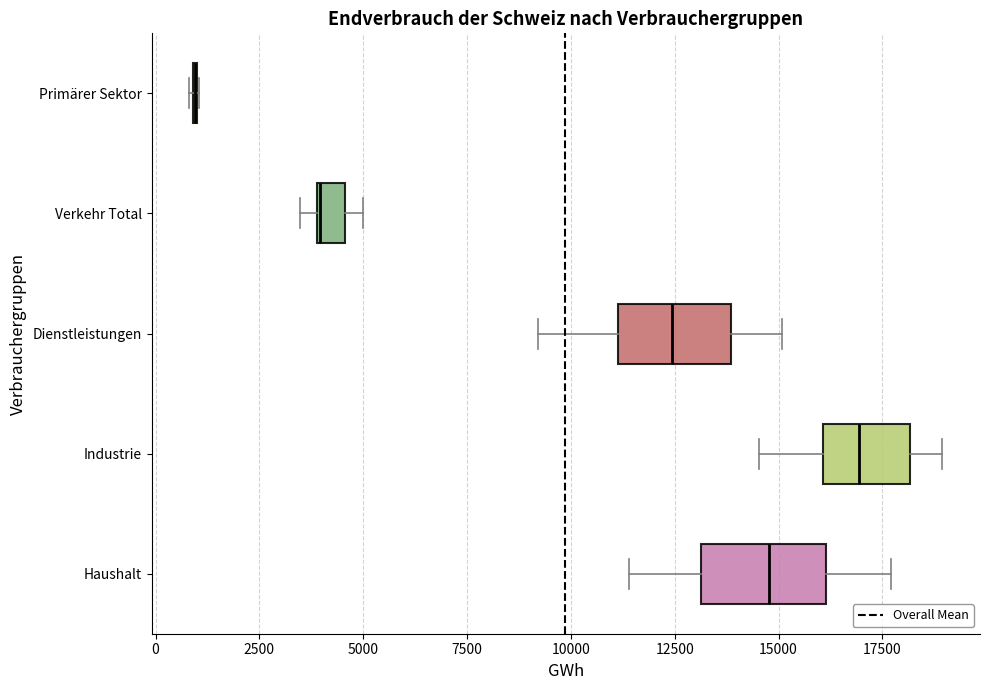

Where is the right edge of the box for Verkehr Total on the x-axis? The values are not printed on the chart, so give them approximately, as read against the axis.

4500